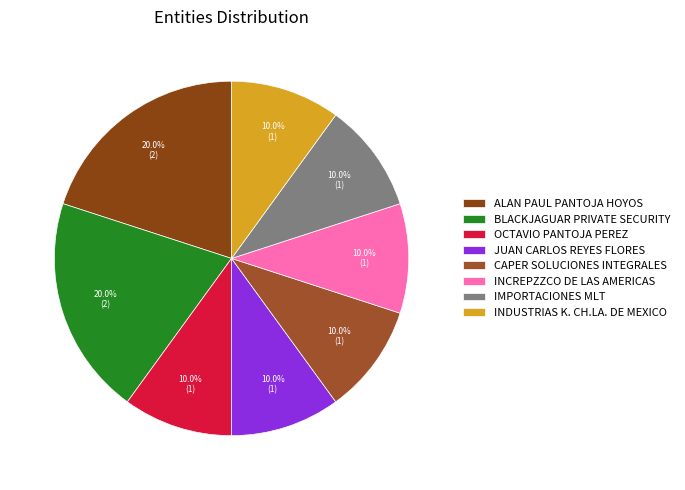

To the nearest percent, what percentage of the pie is IMPORTACIONES MLT?

10%